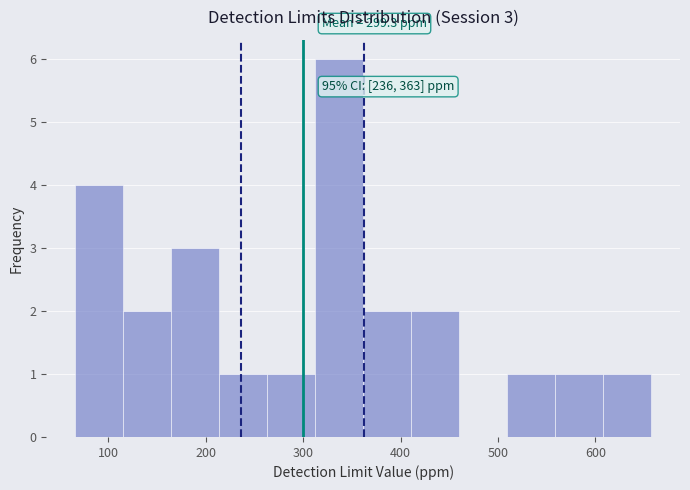

Over which range of the x-axis is the bar tallest?

310 to 360